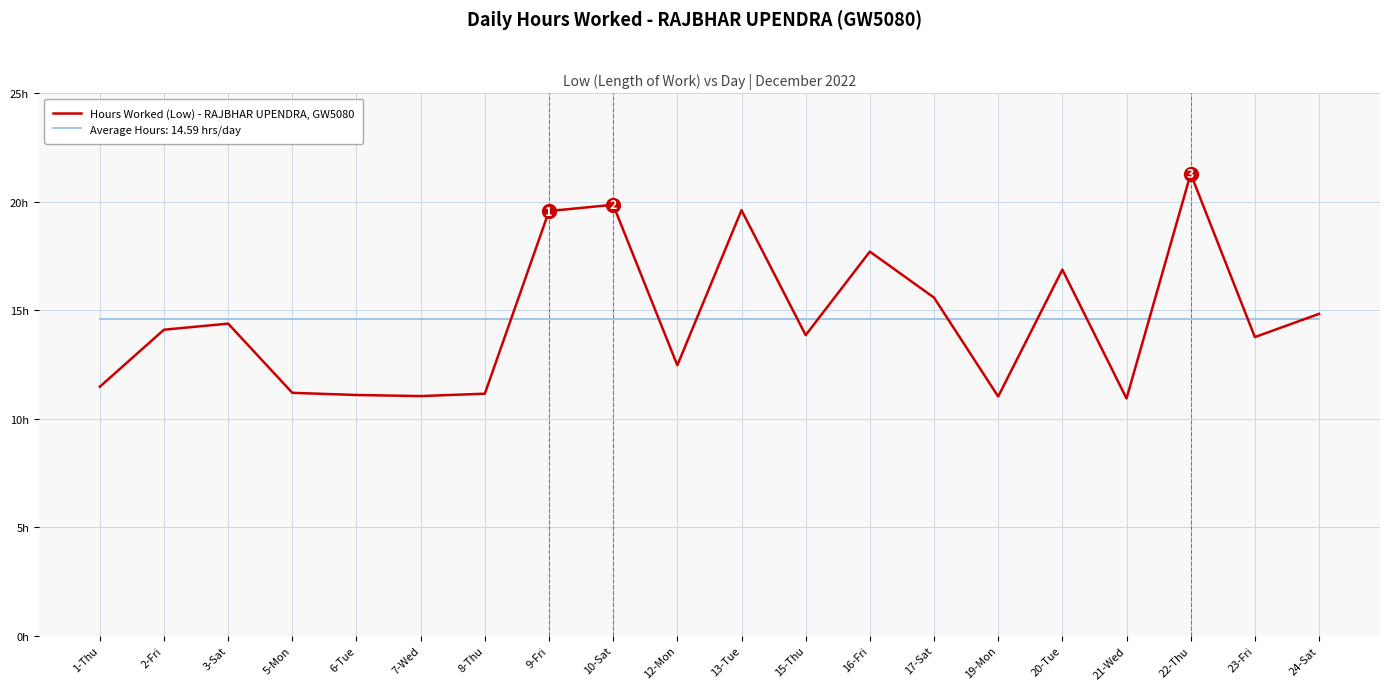

What are all the series names shown in the legend?

Hours Worked (Low) - RAJBHAR UPENDRA, GW5080, Average Hours: 14.59 hrs/day